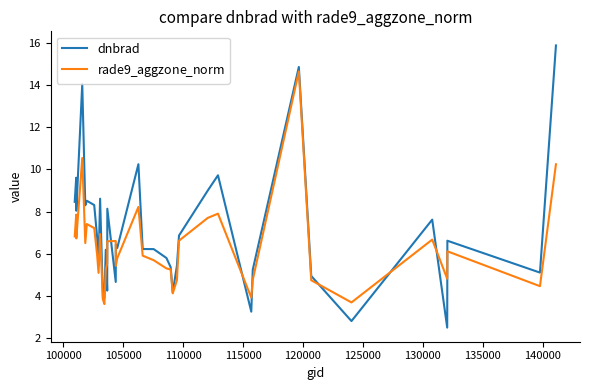

Which series has the largest range (max minus min)?

dnbrad